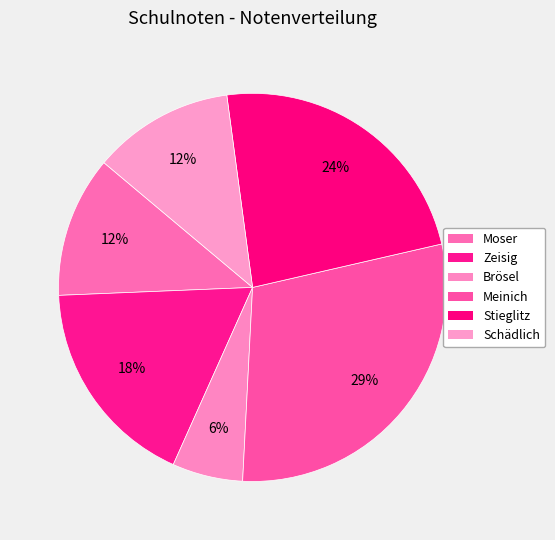

How many segments does this pie chart have?

6